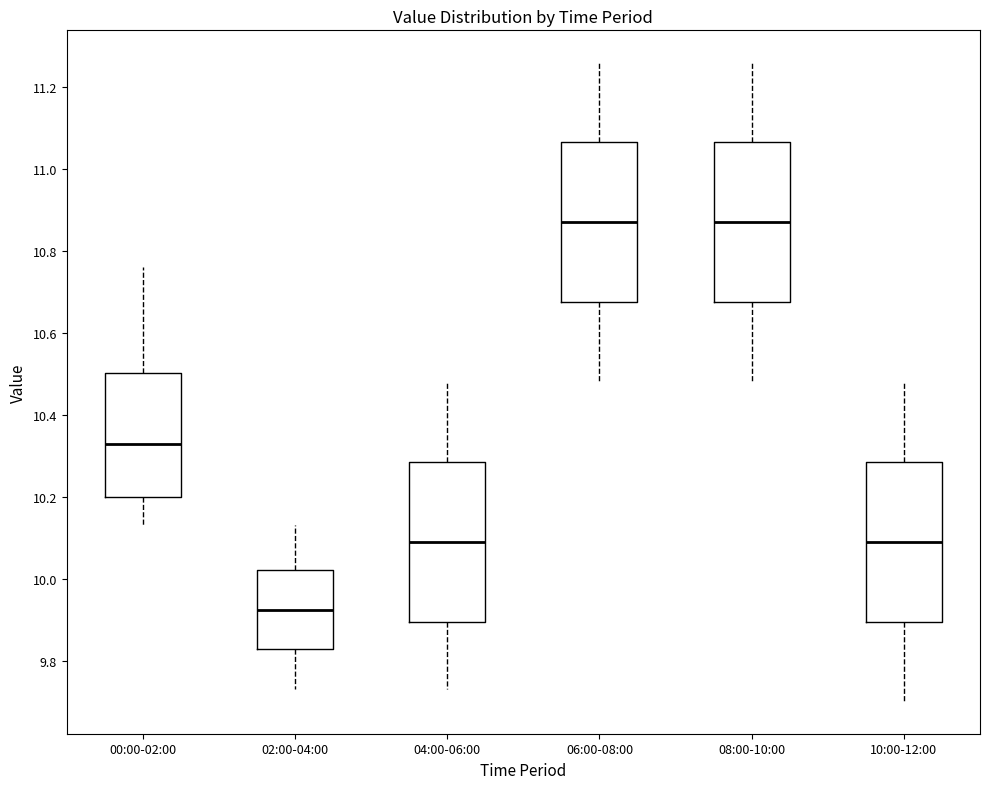

Reading left to right, transcribe this box plot: for each box, give where its median line is, the range the box spans, and where its two whiskers end, as read against the y-axis. The values are not printed on the chart, so give them approximately, as read against the axis.

00:00-02:00: median 10.34, box 10.20 to 10.50, whiskers 10.14 to 10.76
02:00-04:00: median 9.92, box 9.82 to 10.02, whiskers 9.74 to 10.14
04:00-06:00: median 10.10, box 9.90 to 10.28, whiskers 9.74 to 10.48
06:00-08:00: median 10.88, box 10.68 to 11.06, whiskers 10.48 to 11.26
08:00-10:00: median 10.88, box 10.68 to 11.06, whiskers 10.48 to 11.26
10:00-12:00: median 10.10, box 9.90 to 10.28, whiskers 9.70 to 10.48